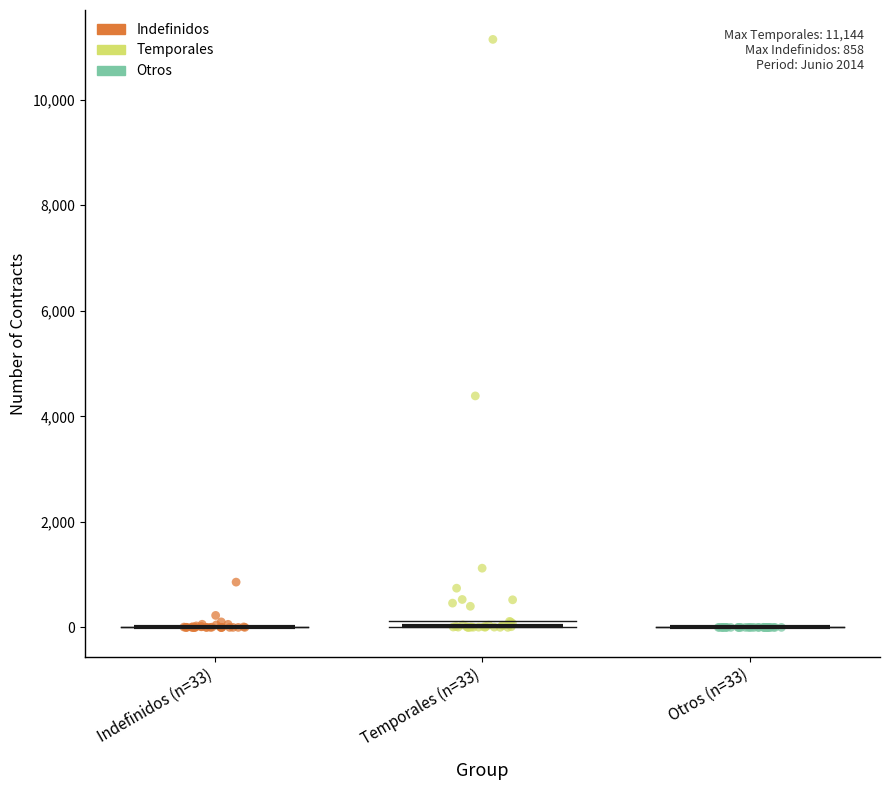

Which series has the widest spread of Y values?

Temporales